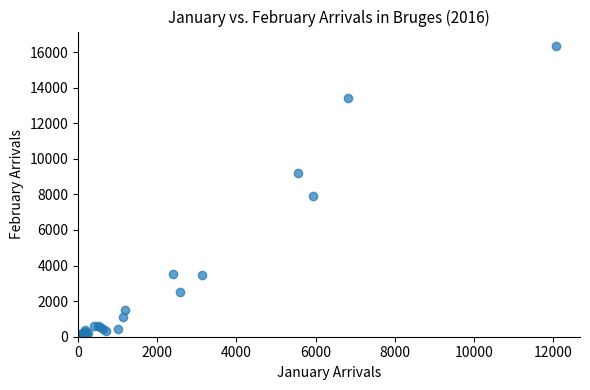

What Y value in the scatter plot is closest to 8191?

7914